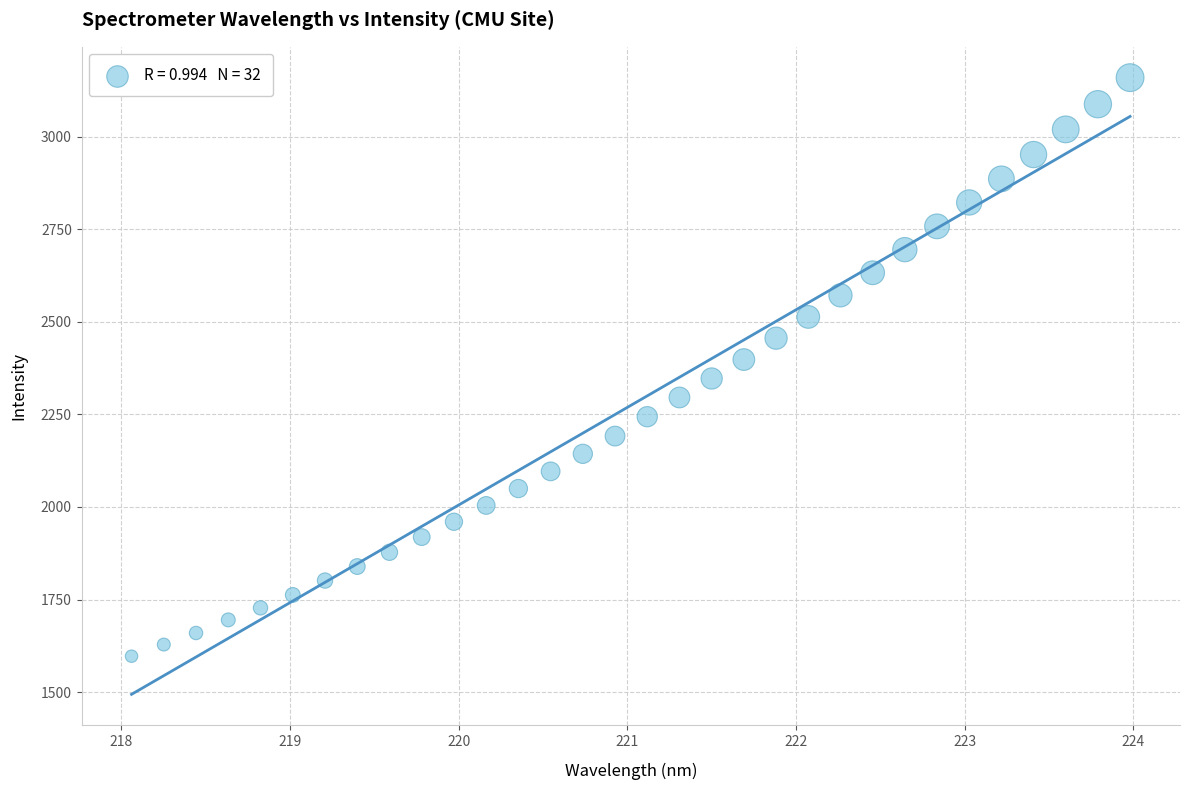

What is the range of Y values (max minus min)?

1562.4